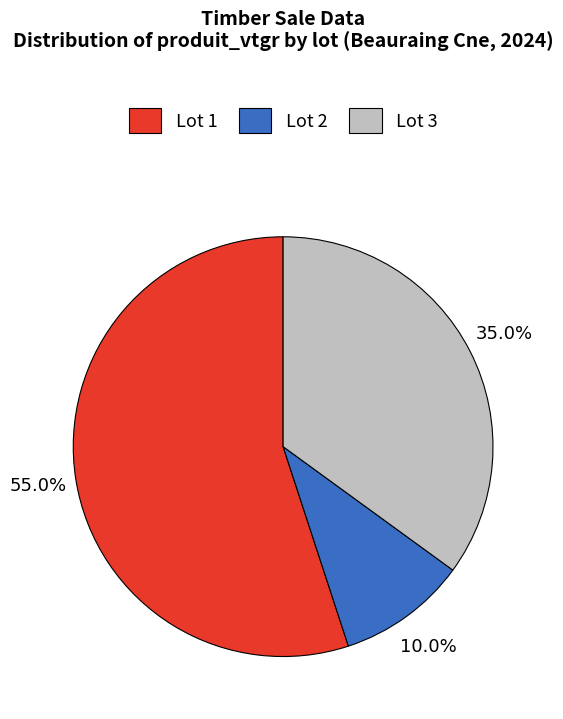

What percentage is NOT represented by Lot 1?

45.0%